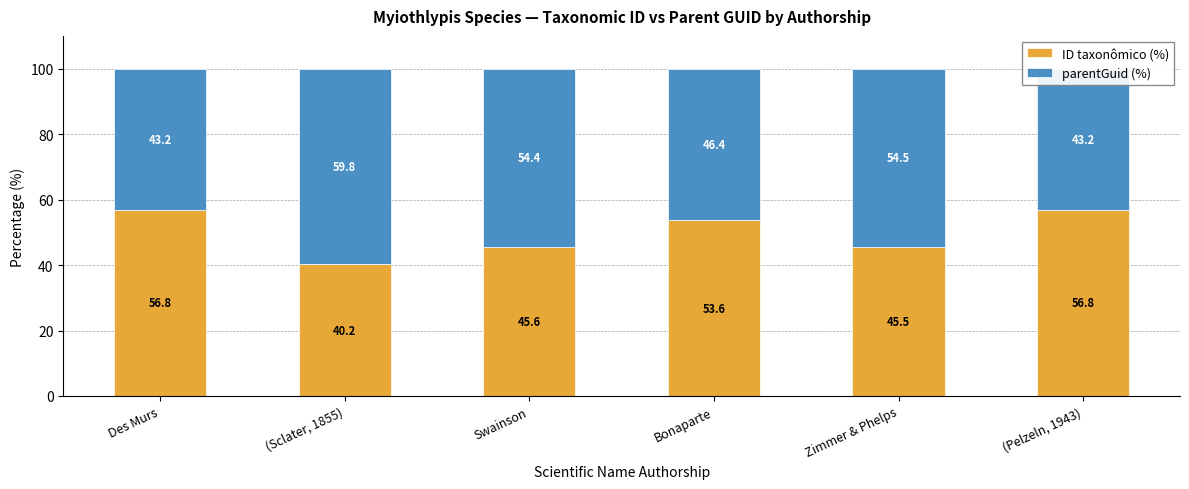

Read the parentGuid (%) value at Zimmer & Phelps.

54.5